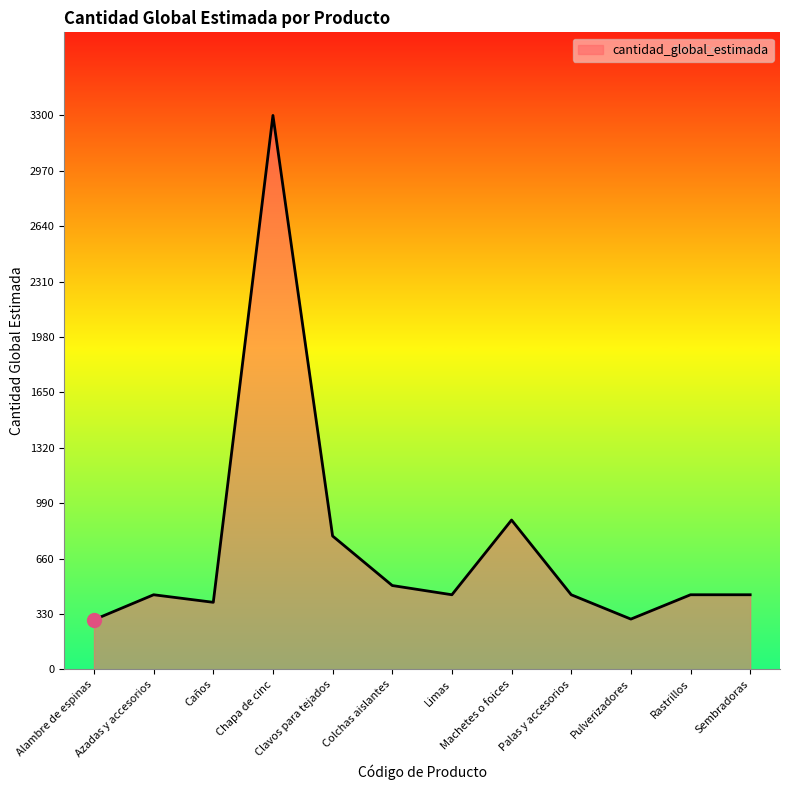

What is the difference between the values at Azadas y accesorios and Pulverizadores?

145